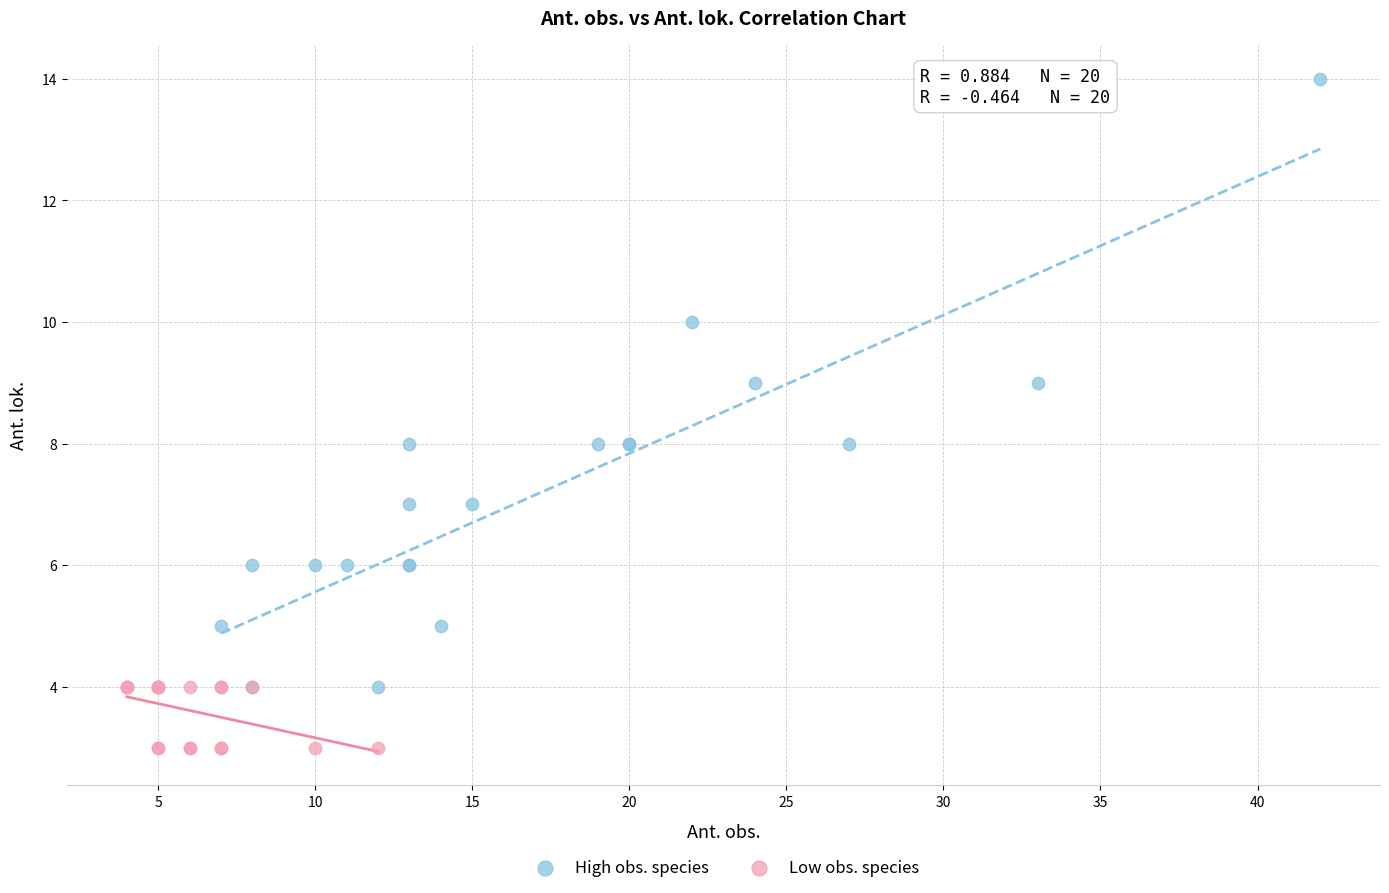

Which series has the widest spread of Y values?

High obs. species